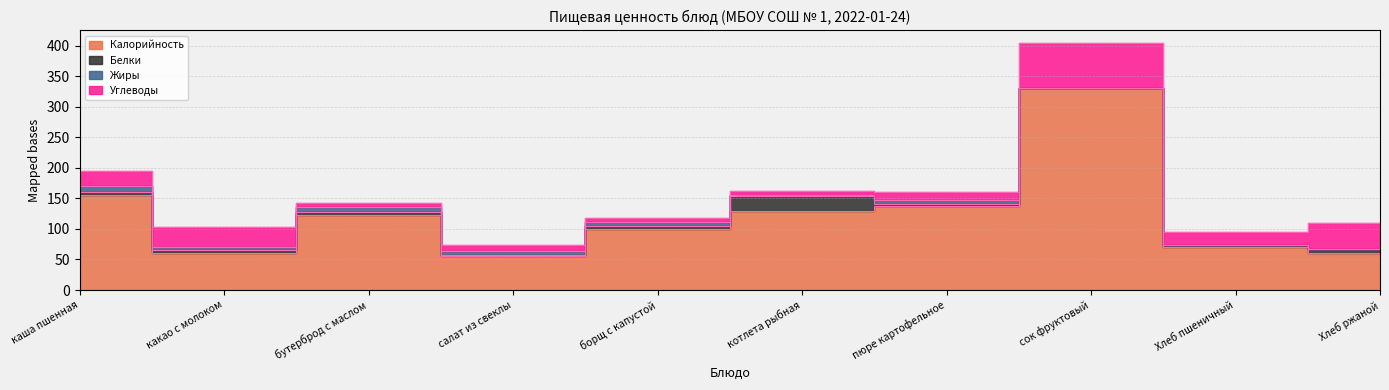

Reading right to left, list all the values displayed in this chart.

Калорийность: Хлеб ржаной=61.2	Хлеб пшеничный=71.0	сок фруктовый=330.0	пюре картофельное=137.2	котлета рыбная=129.3	борщ с капустой=100.2	салат из свеклы=56.3	бутерброд с маслом=123.0	какао с молоком=60.0	каша пшенная=156.0
Белки: Хлеб ржаной=6.5	Хлеб пшеничный=3.0	сок фруктовый=0.6	пюре картофельное=3.9	котлета рыбная=25.2	борщ с капустой=3.8	салат из свеклы=0.8	бутерброд с маслом=4.7	какао с молоком=4.9	каша пшенная=4.4
Жиры: Хлеб ржаной=0.0	Хлеб пшеничный=0.3	сок фруктовый=0.0	пюре картофельное=5.6	котлета рыбная=0.6	борщ с капустой=7.1	салат из свеклы=7.1	бутерброд с маслом=7.9	какао с молоком=5.0	каша пшенная=9.2
Углеводы: Хлеб ржаной=42.5	Хлеб пшеничный=20.1	сок фруктовый=74.0	пюре картофельное=14.0	котлета рыбная=6.4	борщ с капустой=6.7	салат из свеклы=9.6	бутерброд с маслом=7.3	какао с молоком=32.5	каша пшенная=25.4